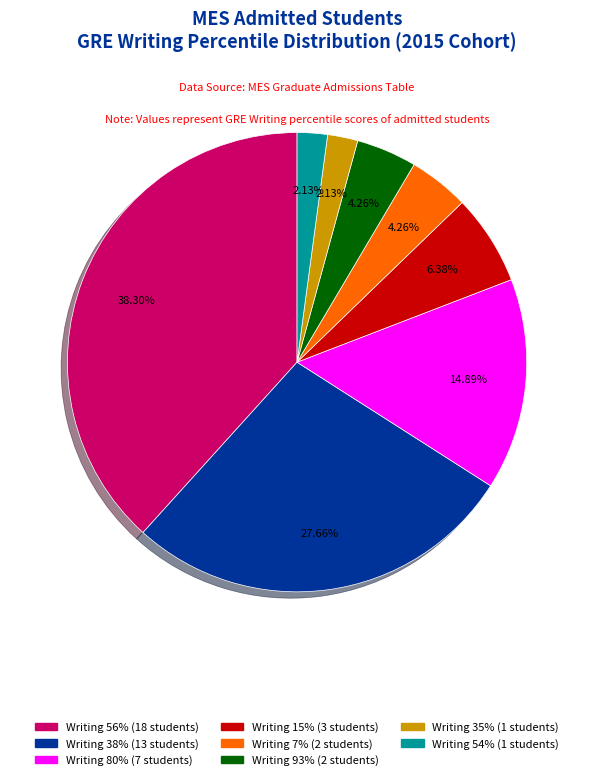

To the nearest percent, what is the difference between the largest and smallest slice percentages?

36%